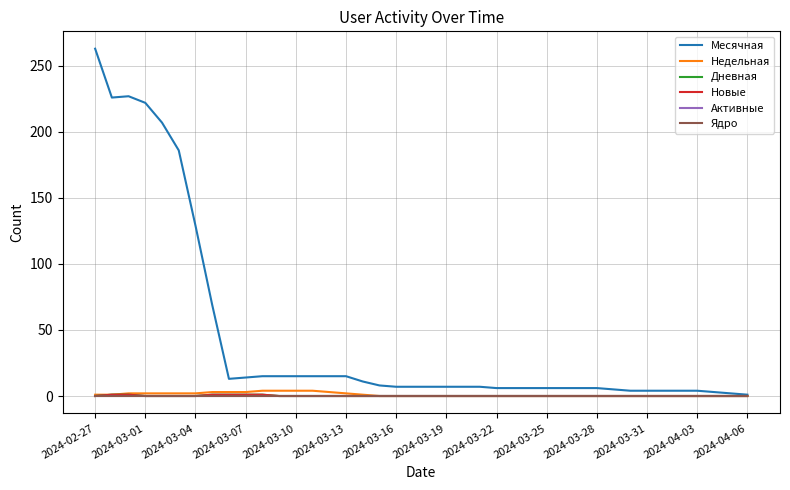

Is this an area chart (filled region under the line)?

No